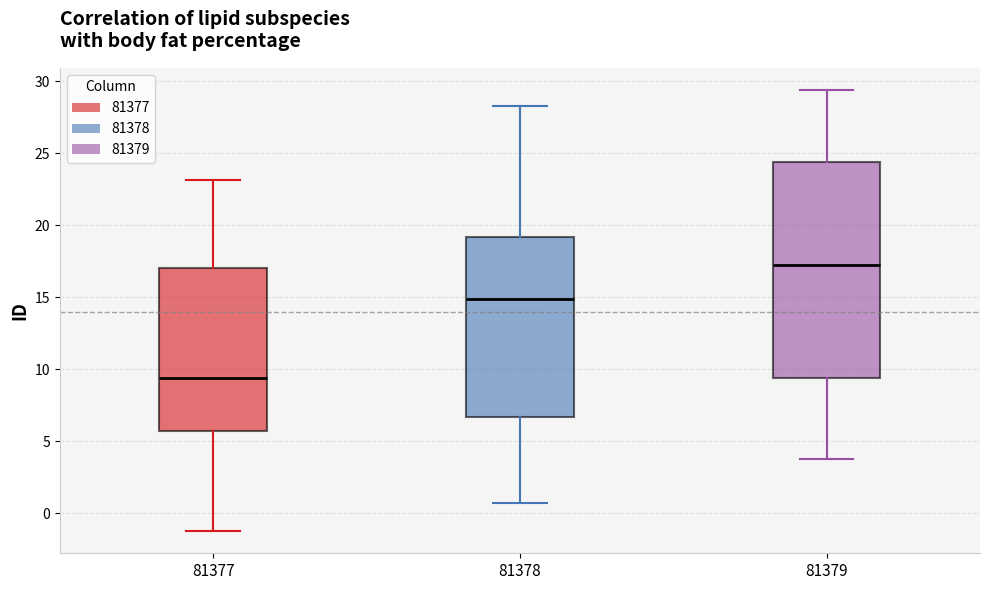

Comparing the boxes themselves (not the whiskers), which one is the tallest?

81379